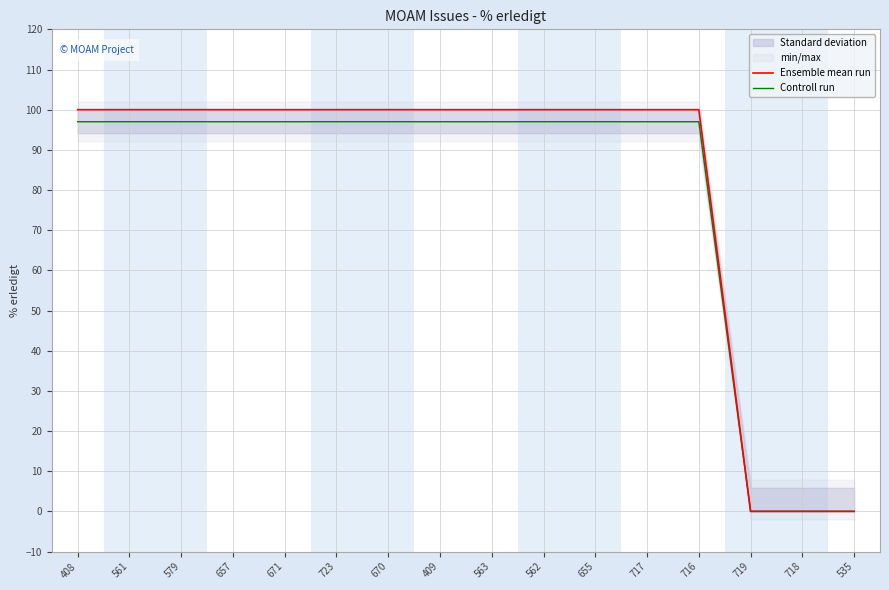

What is the label of the 3rd point from the right?

719